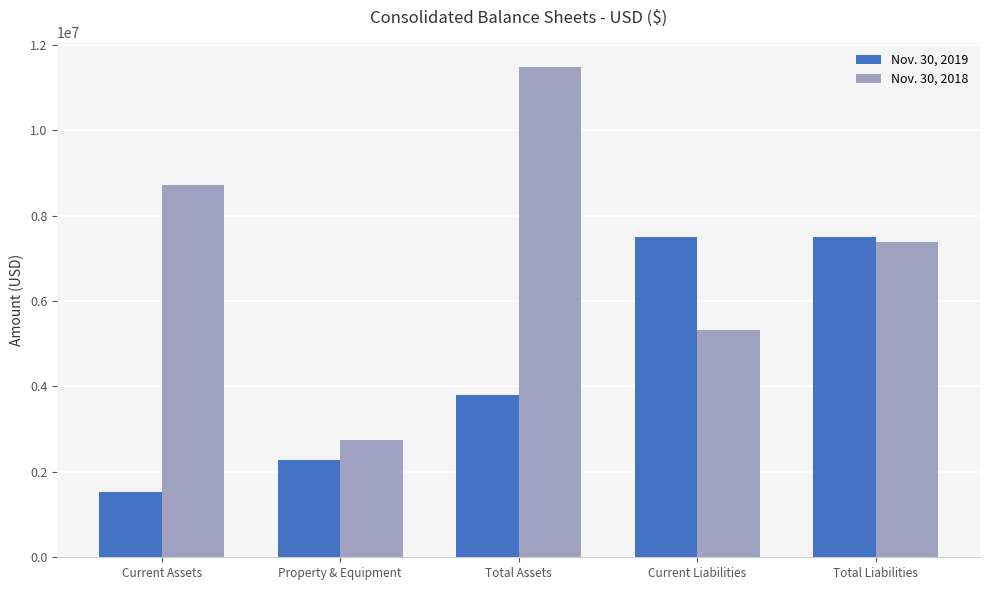

True or false: Nov. 30, 2019 has a value of 2601712 at Current Assets.

False